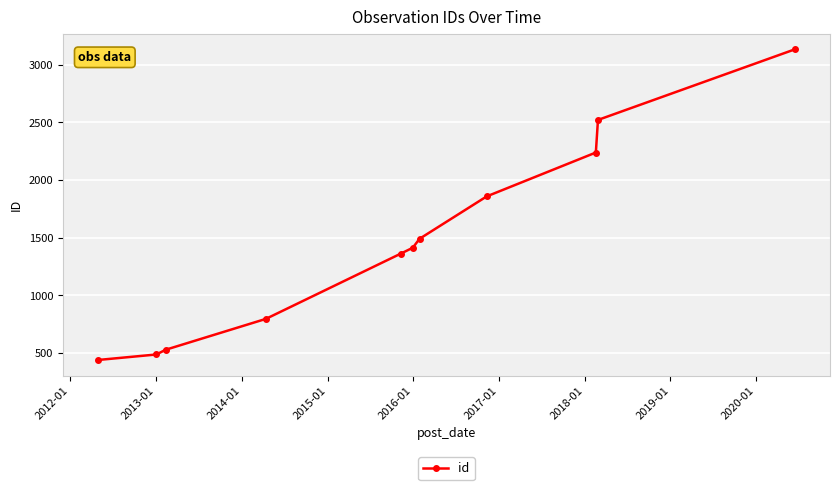

What is the value of the 10th point from the left?

2522